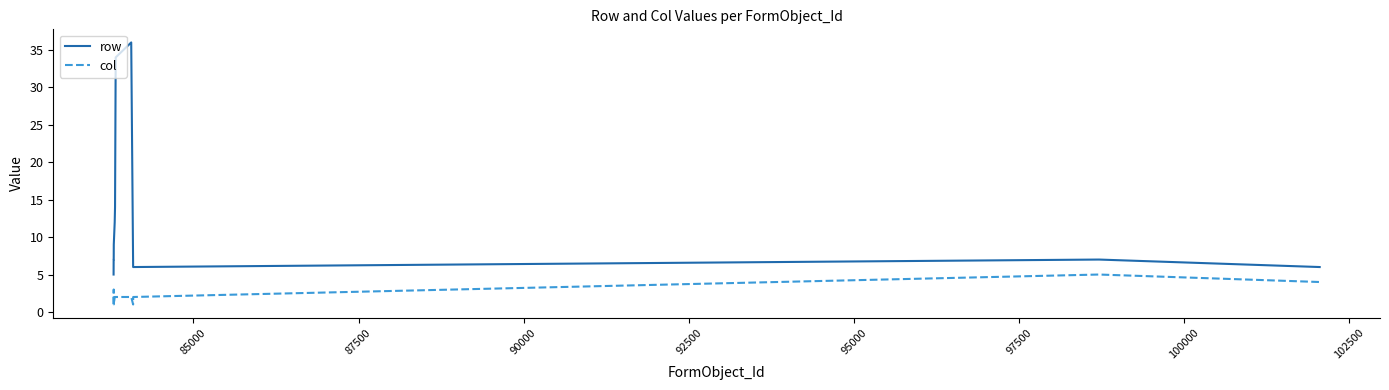

Rank the series by their maximum value, from highest to lowest.

row, col